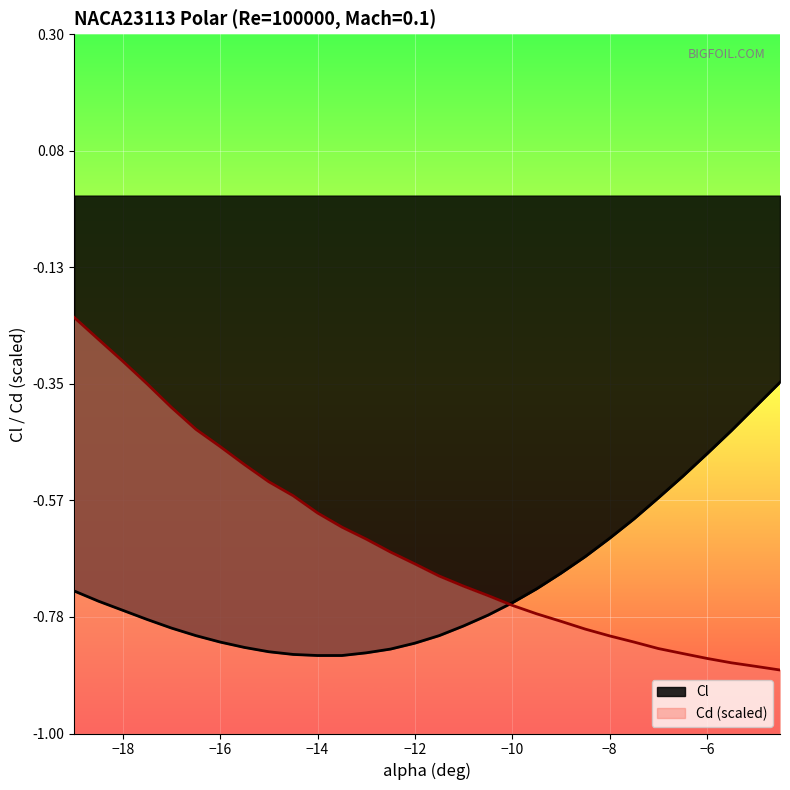

True or false: Cl has a value of -0.2 at -6.

False